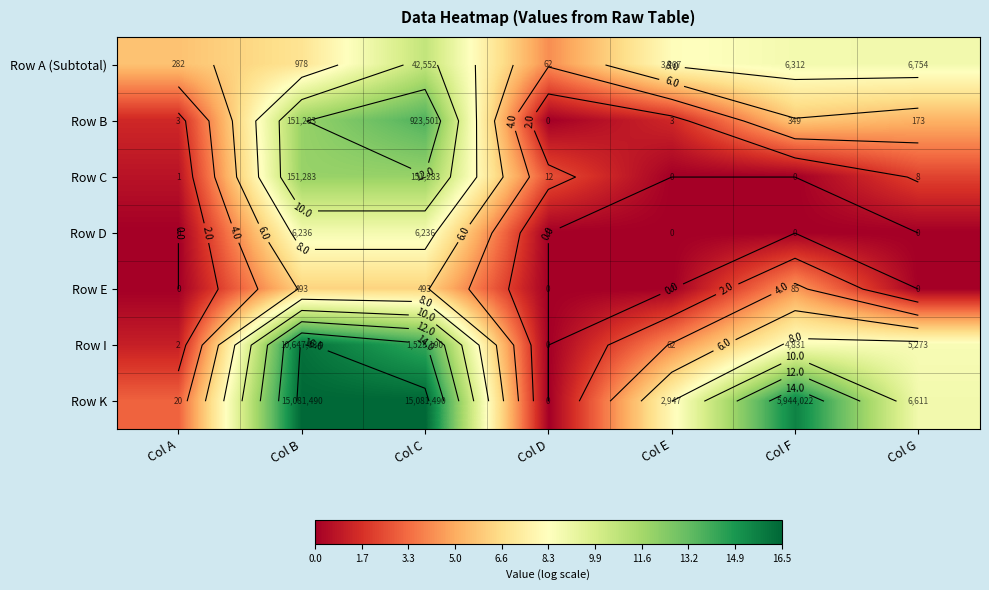

Where is Row A (Subtotal) nearest to the value 7?

Col B